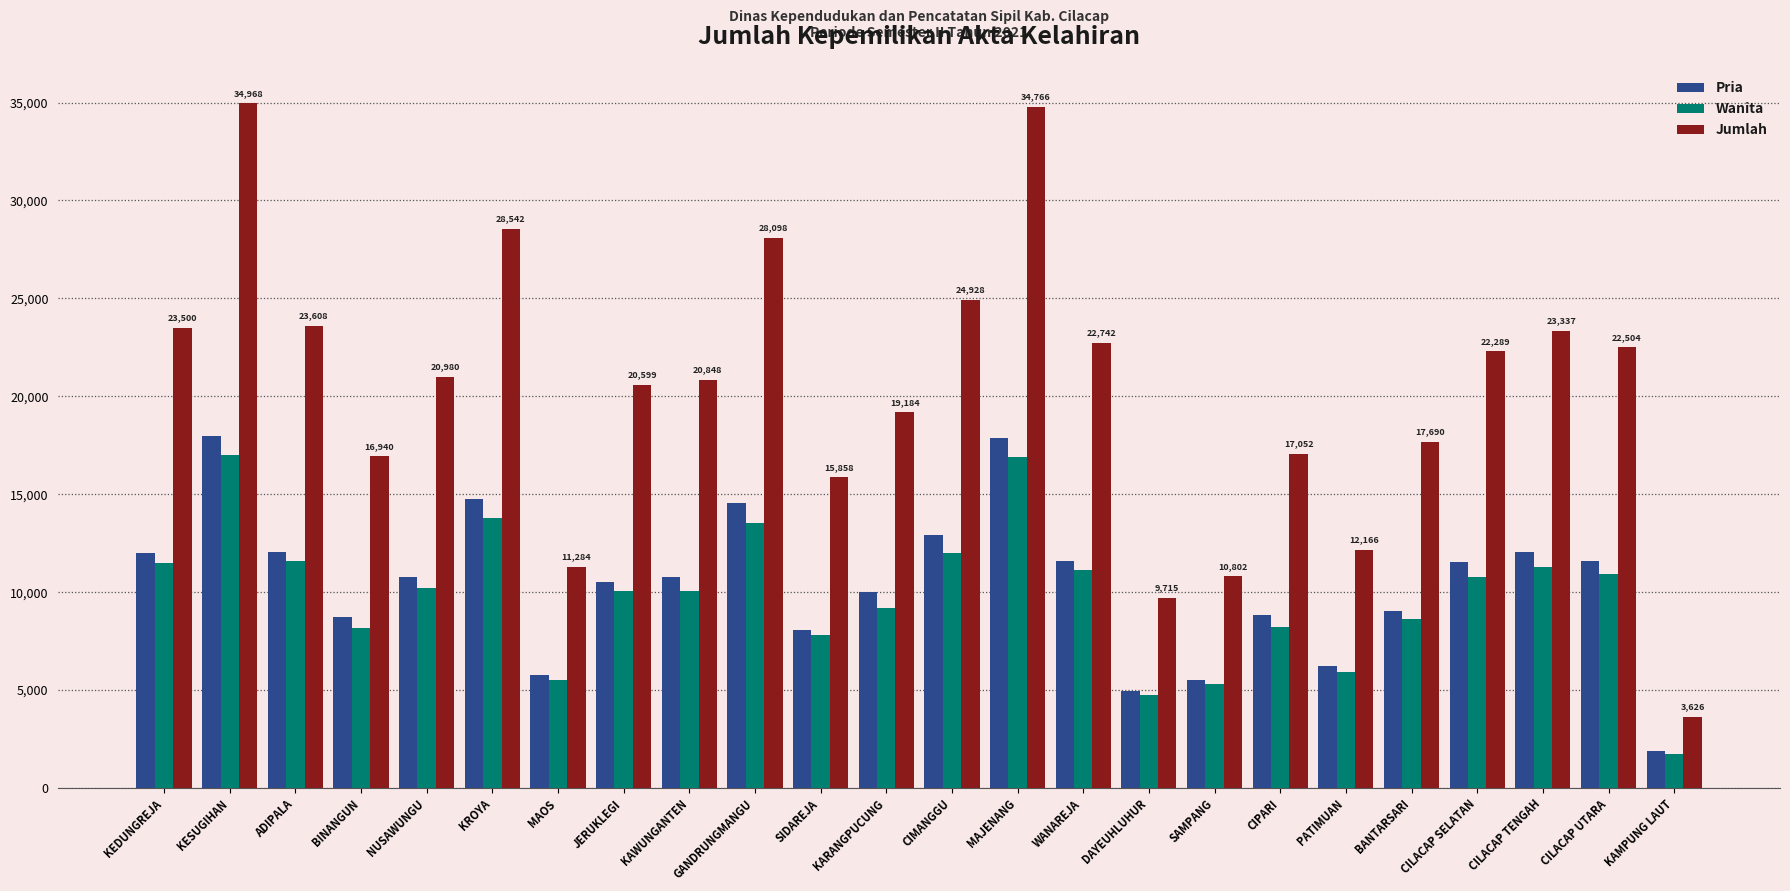

Which series has the widest spread of values?

Jumlah